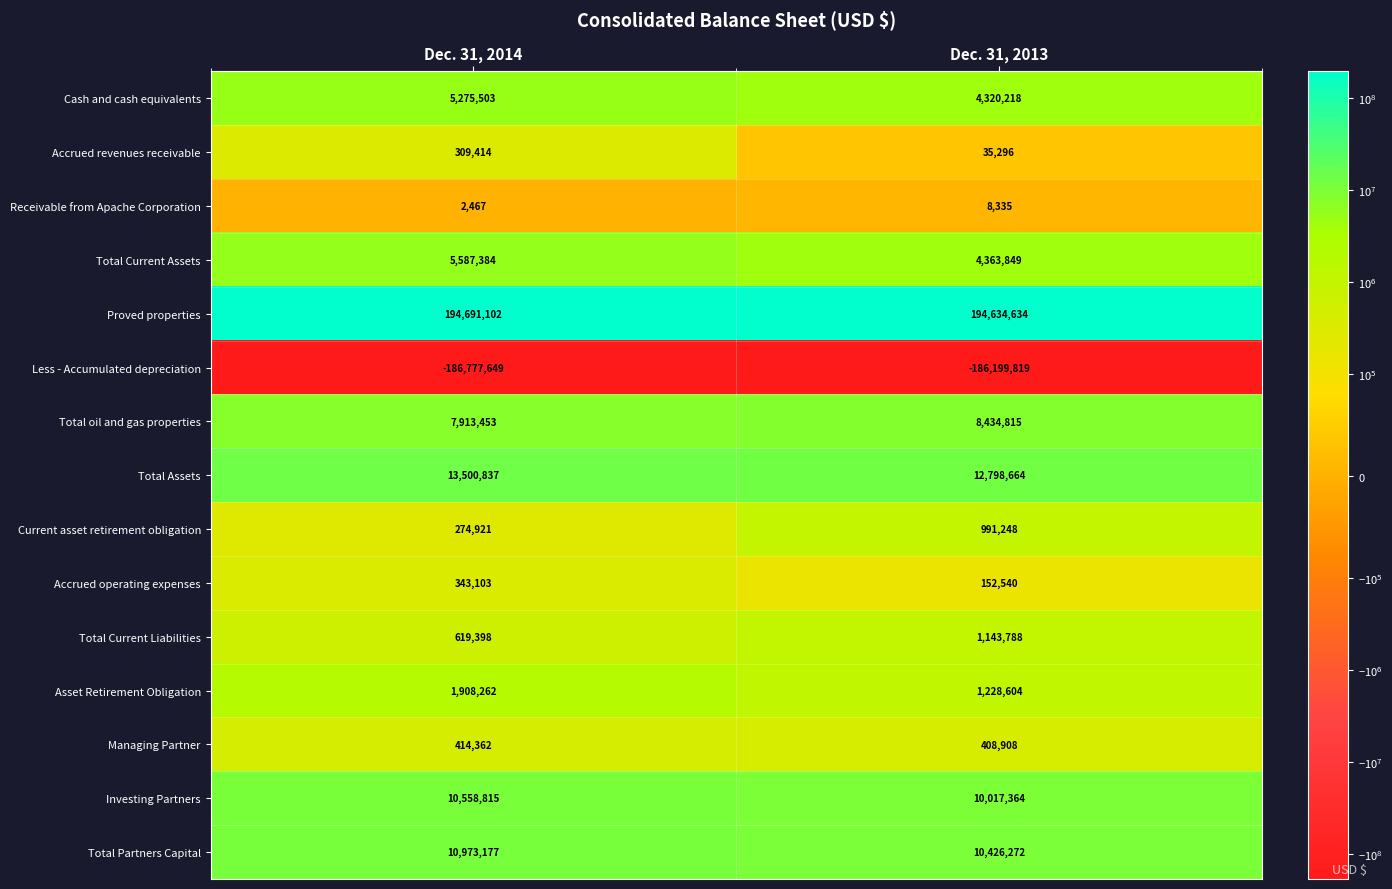

What is the total value across all series at Dec. 31, 2013?

62764716